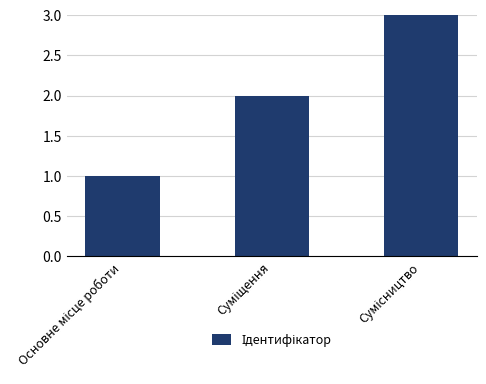

What is the sum of all values?

6